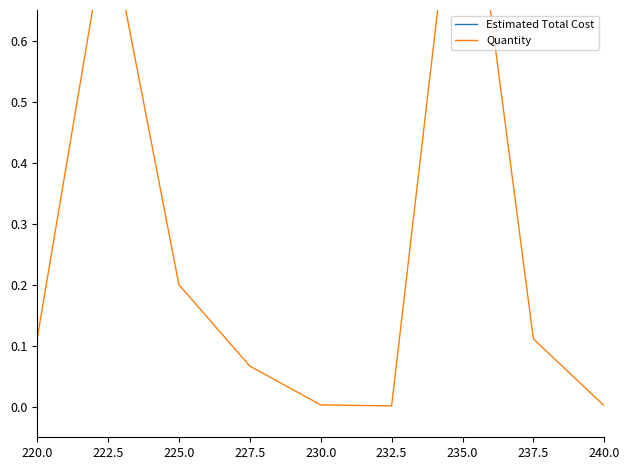

List the series in order of their peak value, highest first.

Estimated Total Cost, Quantity